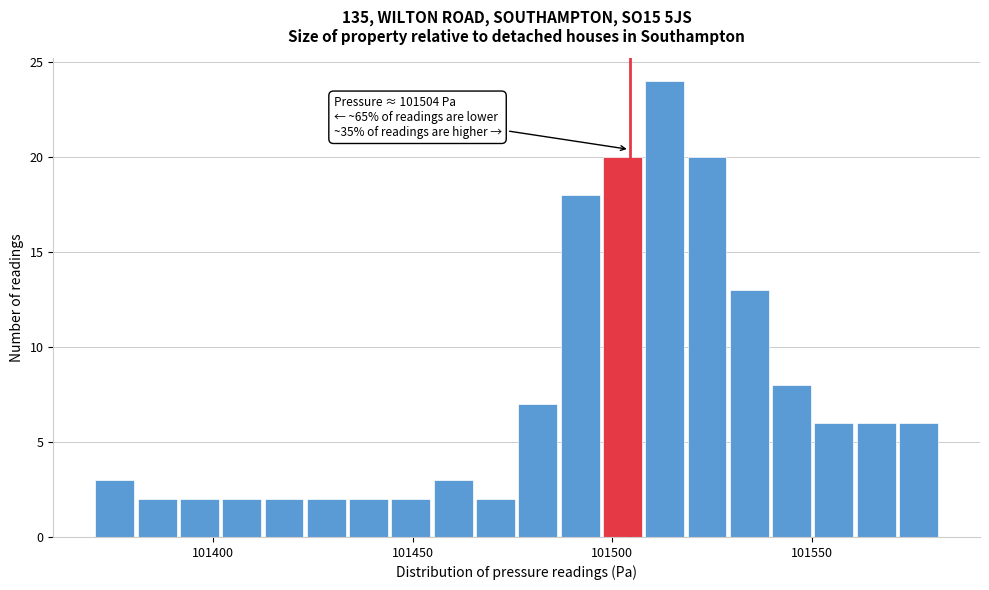

Read against the x-axis, roughly where is the centre of the tallest bar?

101515